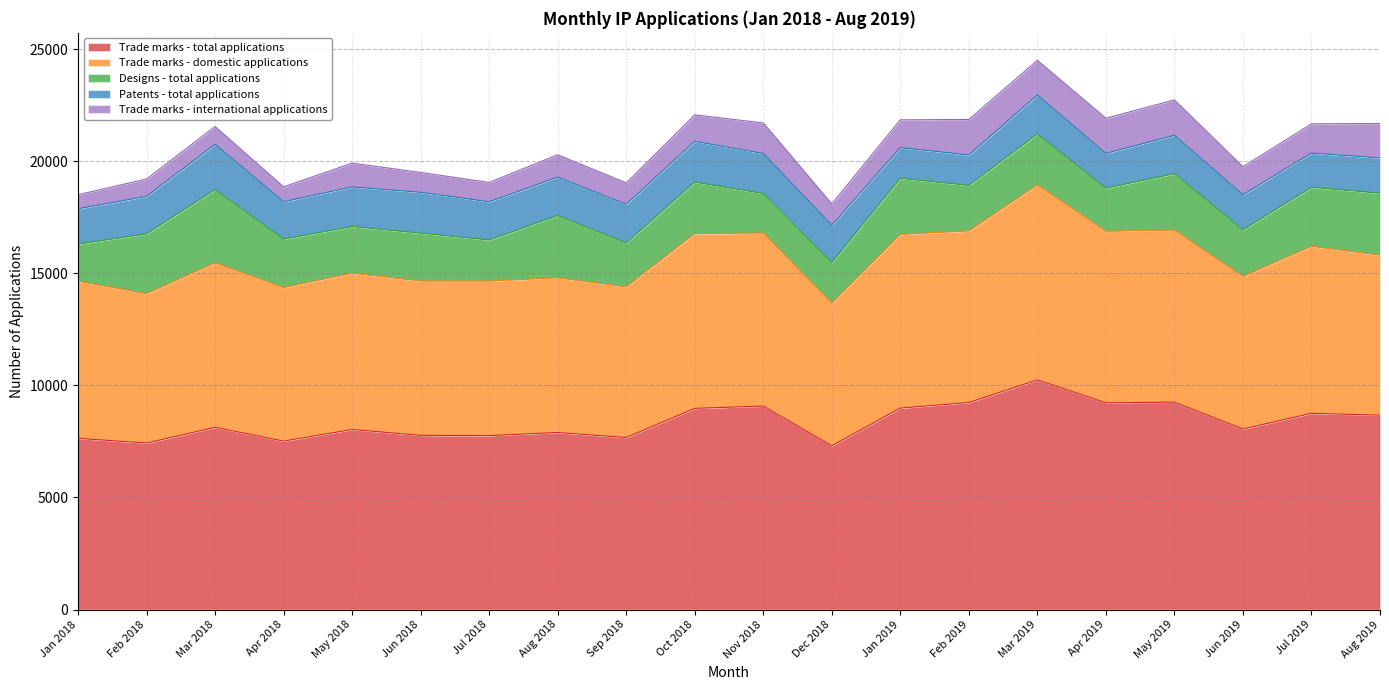

Read the Trade marks - total applications value at Jun 2018, to the nearest 50.

7750